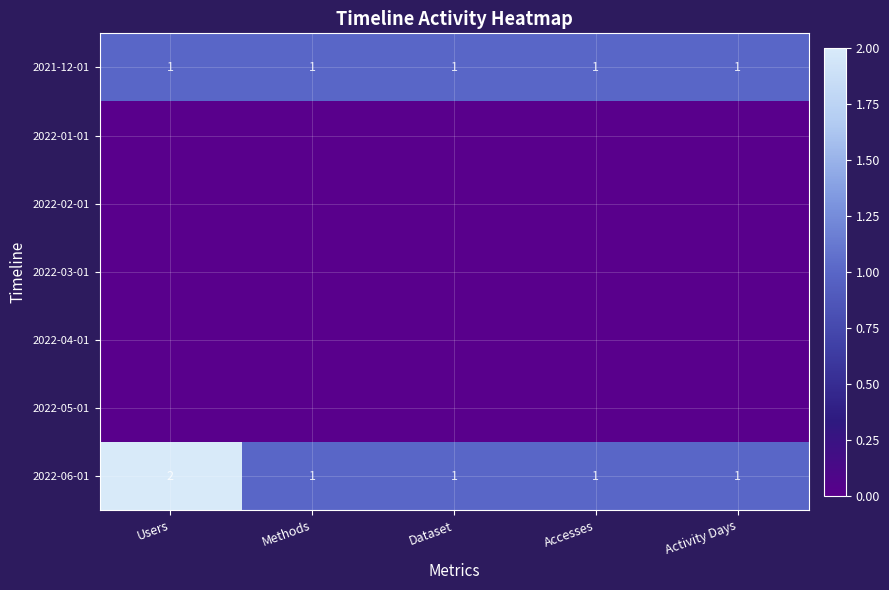

True or false: 2021-12-01 has a value of 0 at Activity Days.

False